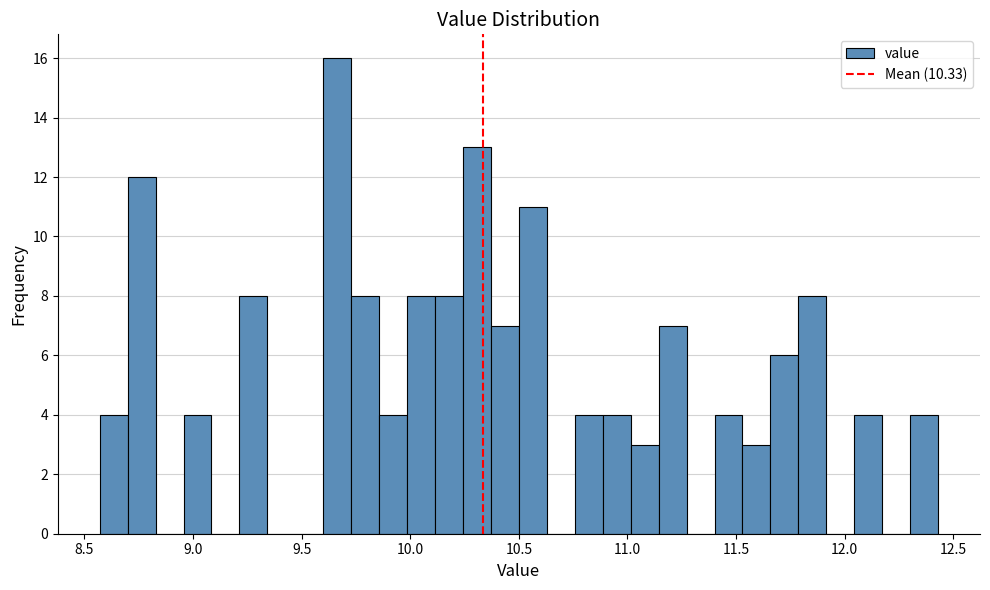

Around what value on the x-axis is the tallest bar? Give the approximate position of its centre, as read against the axis.

9.65